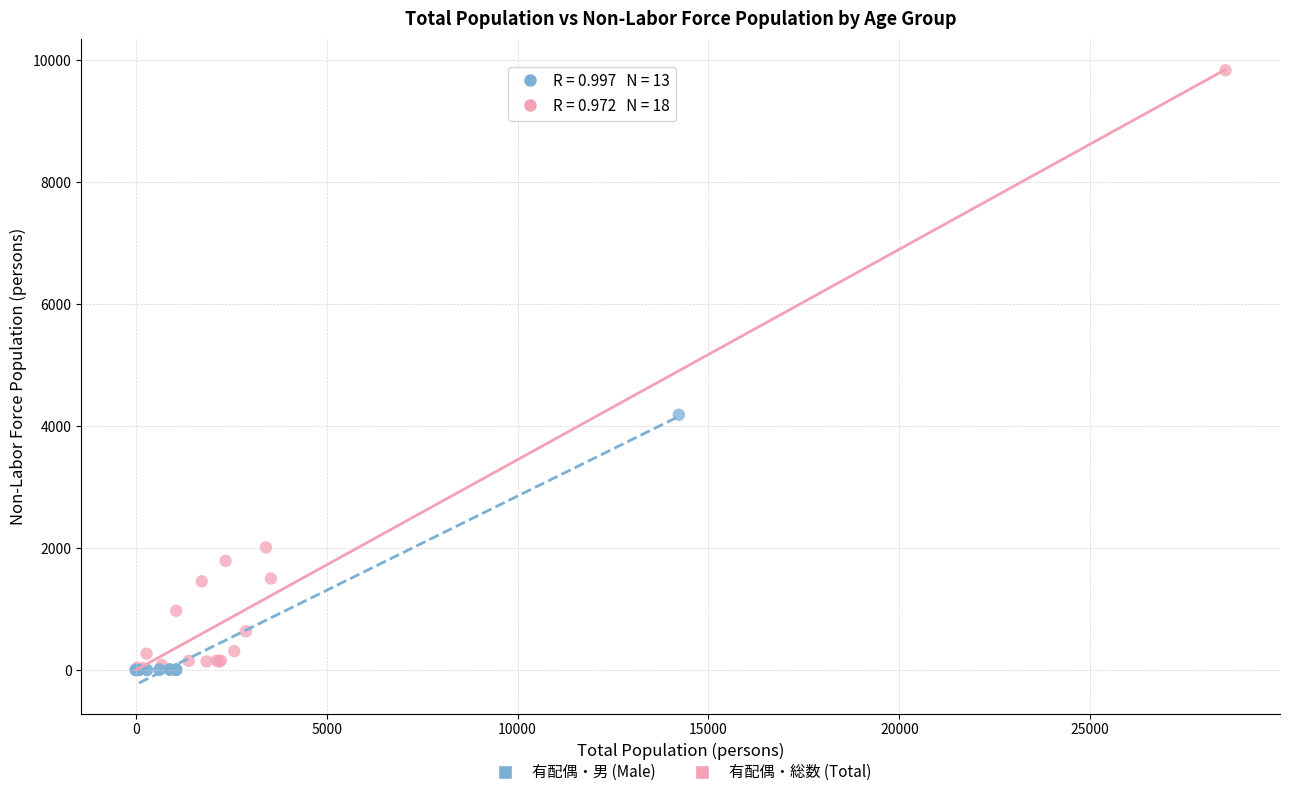

Which series contains the highest Y value?

有配偶・総数 (Total)